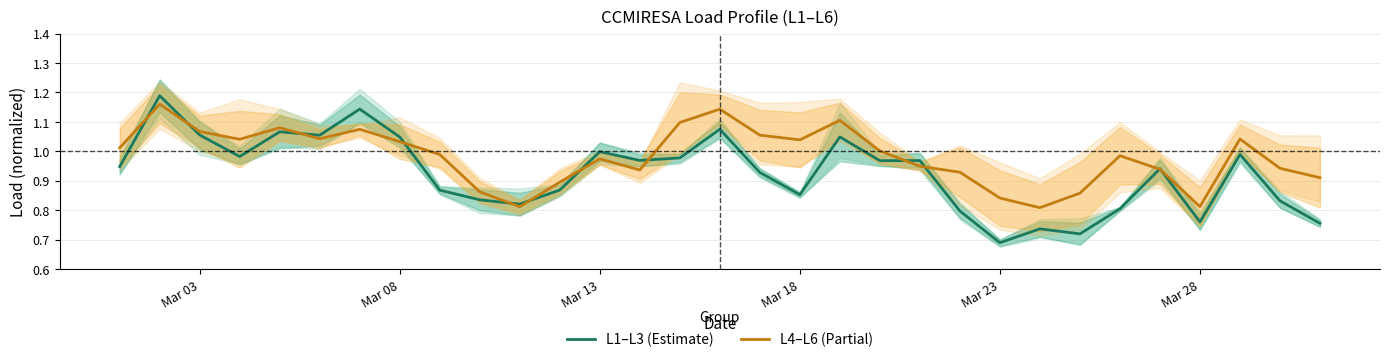

Which category has the lowest value in the L1–L3 (Estimate) series?

Mar 23